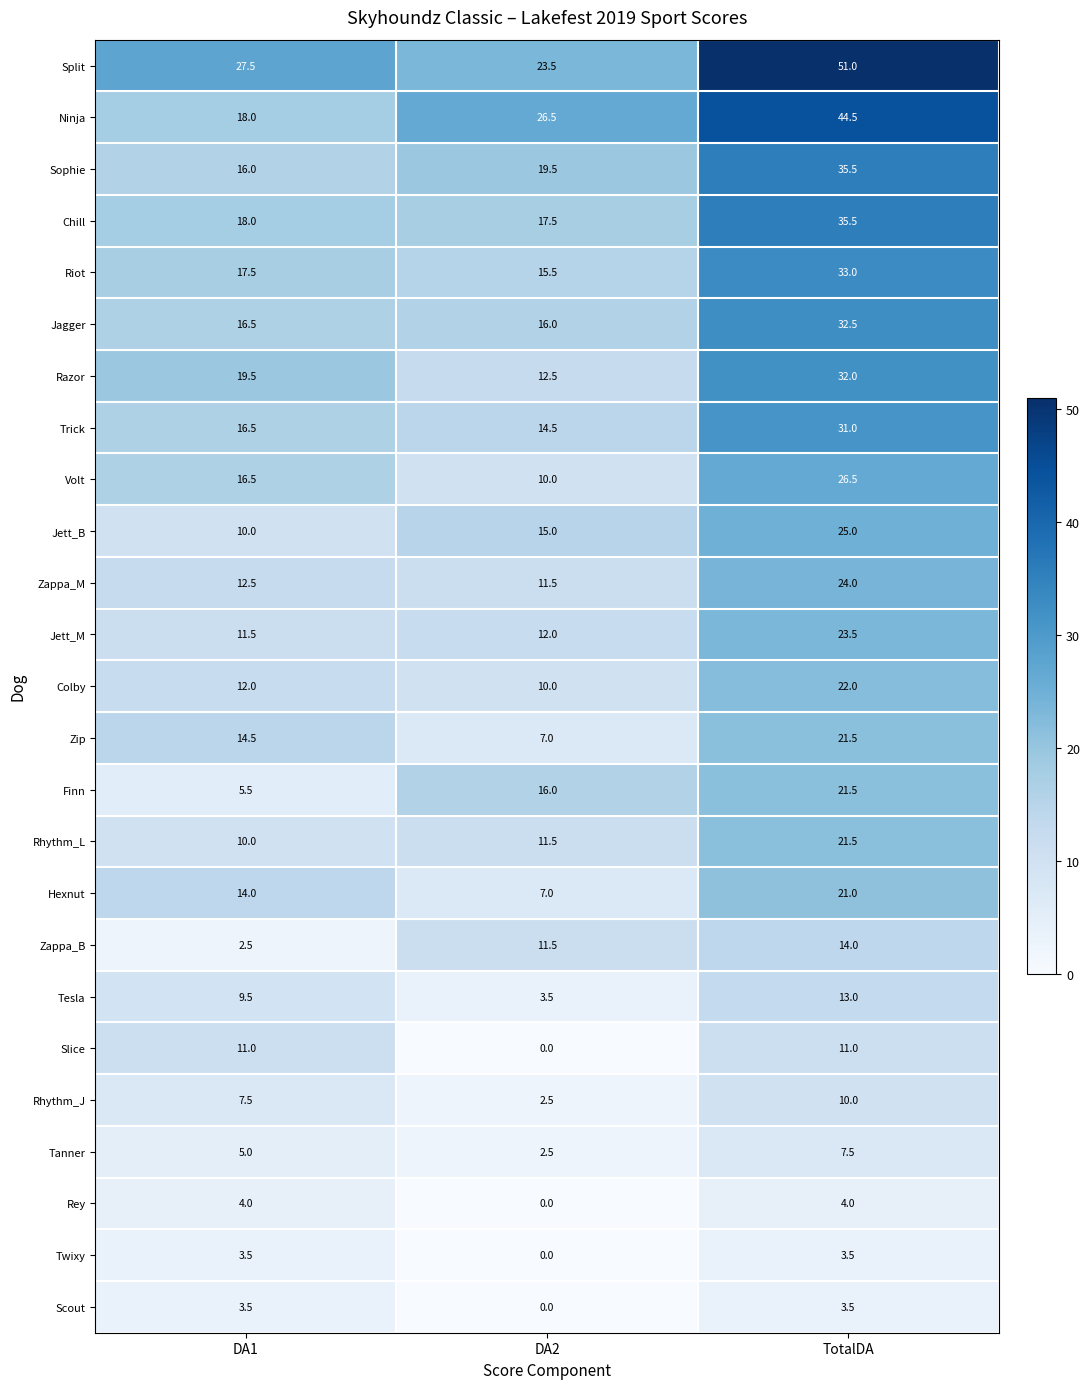

Which label corresponds to the smallest value in the chart?

DA2